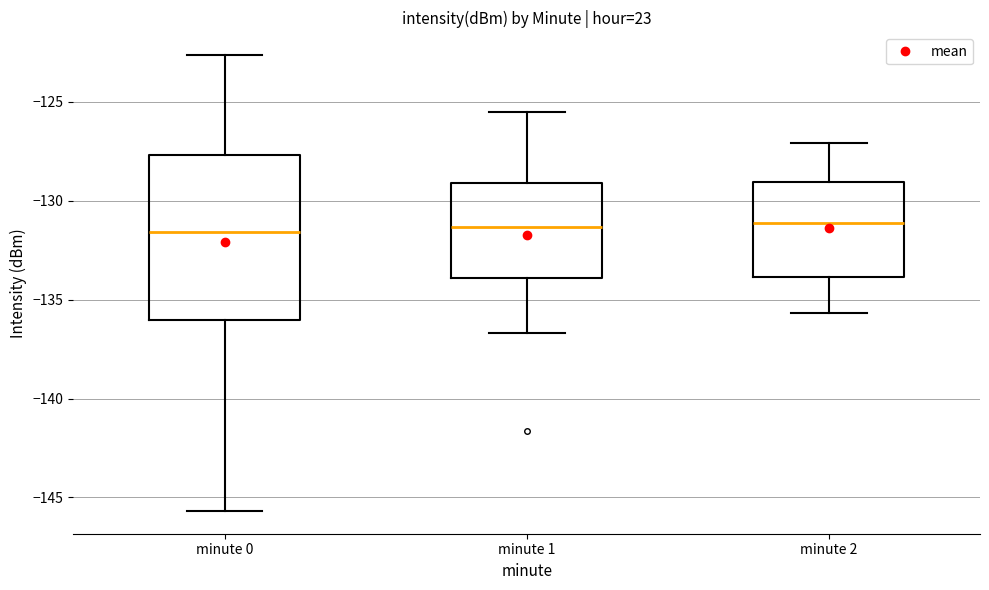

Comparing the boxes themselves (not the whiskers), which one is the tallest?

minute 0